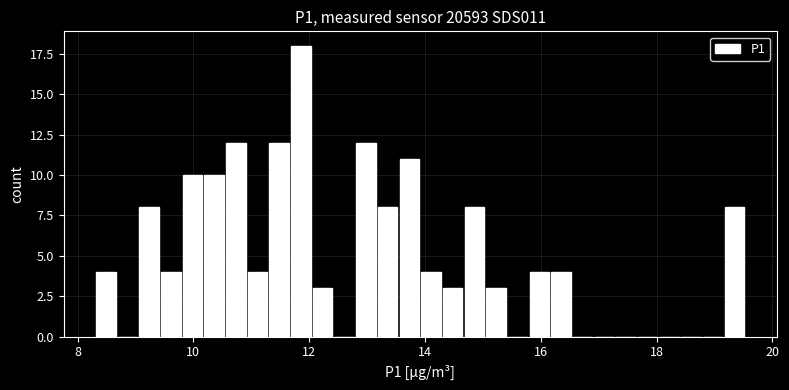

Read against the x-axis, roughly where is the centre of the tallest bar?

11.8